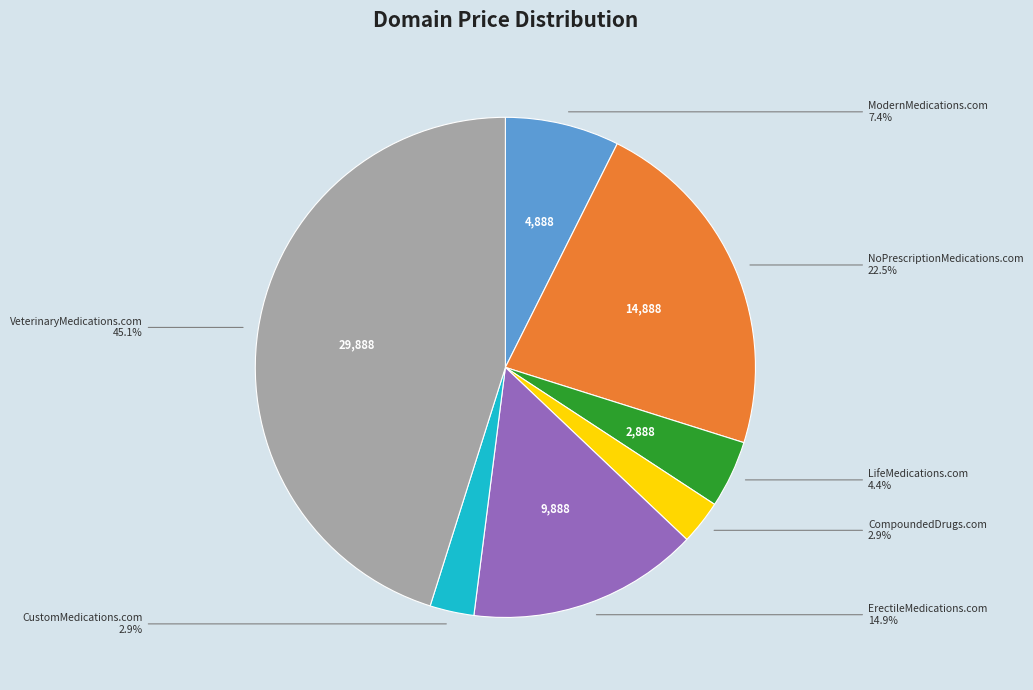

To the nearest percent, what is the difference between the largest and smallest slice percentages?

42%